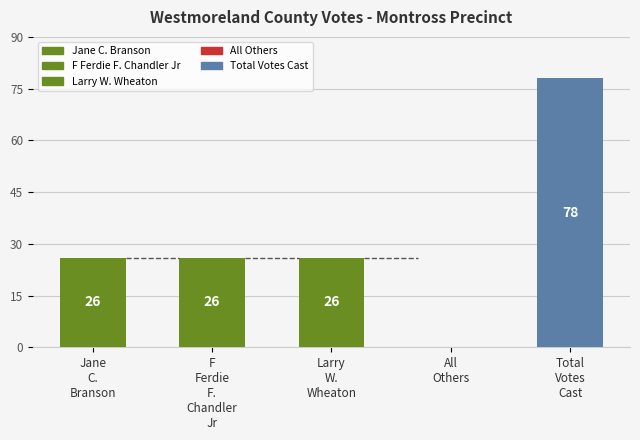

What is the greatest value displayed?

78